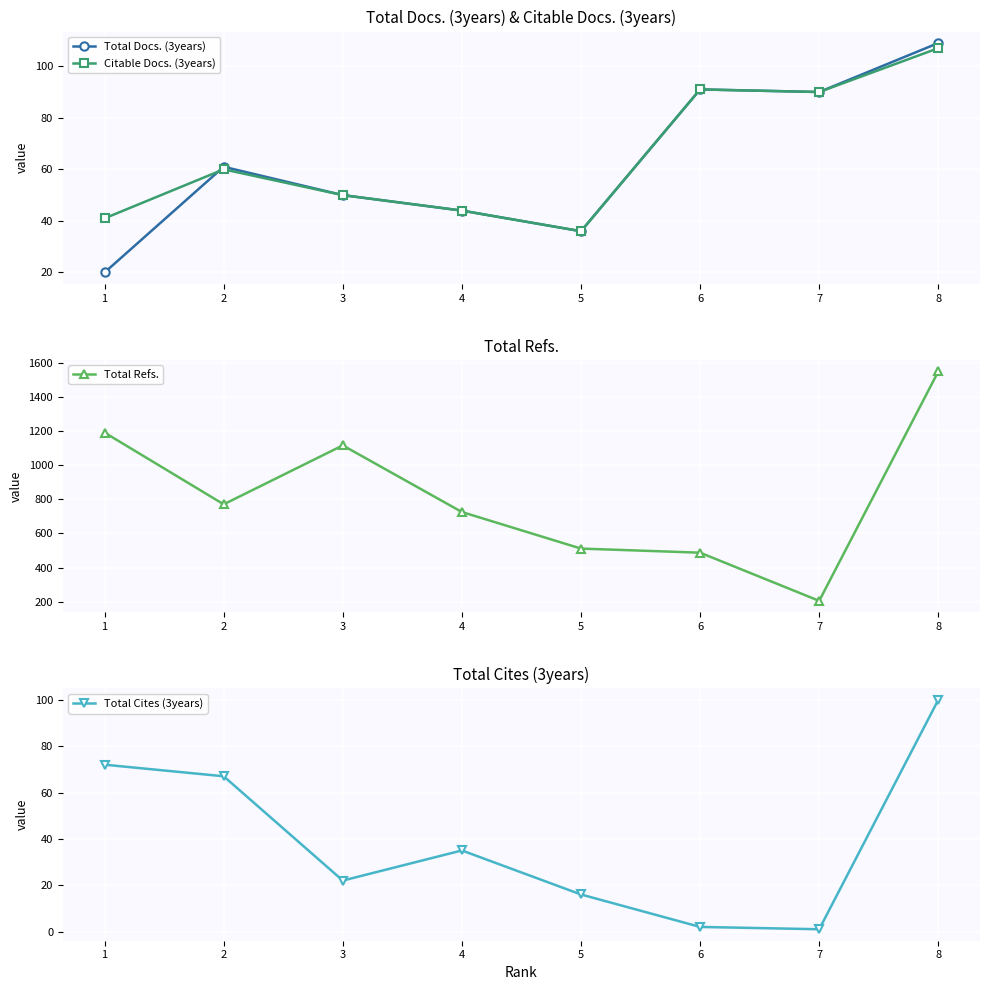

Where is the first local maximum for Total Refs.?

3